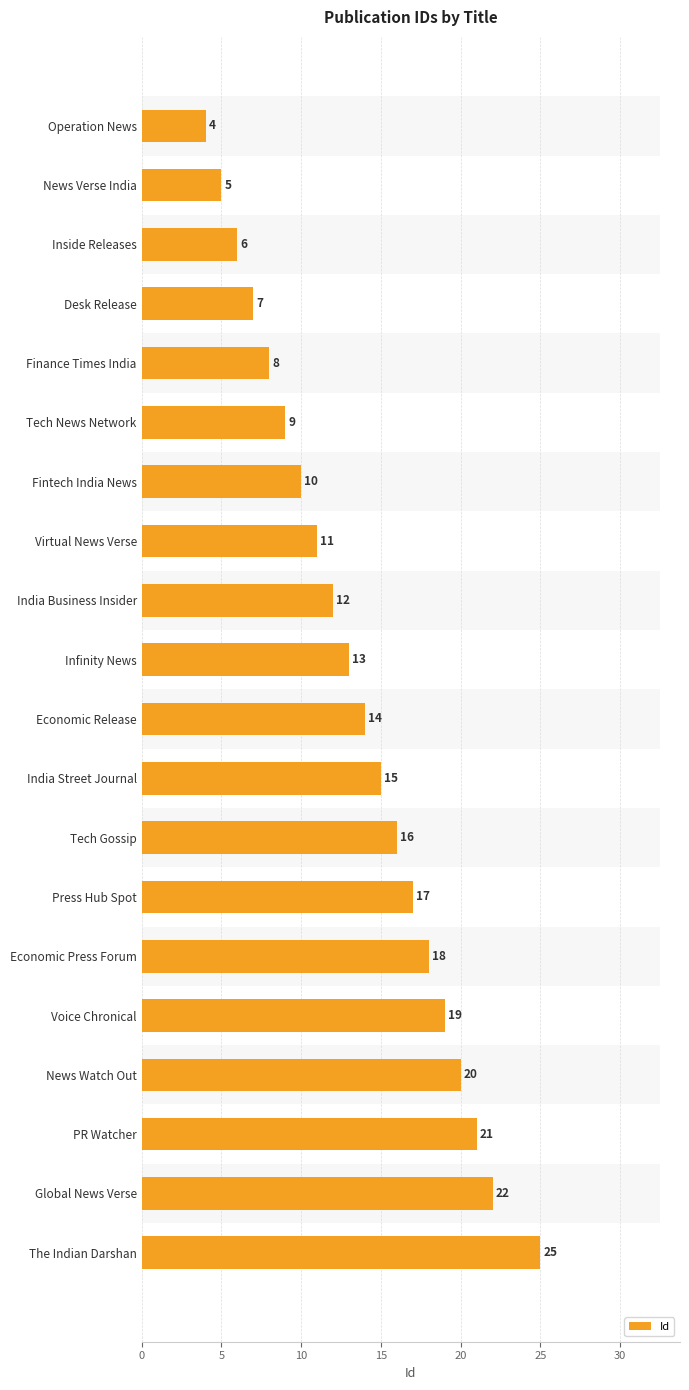

How many bars are there in total?

20